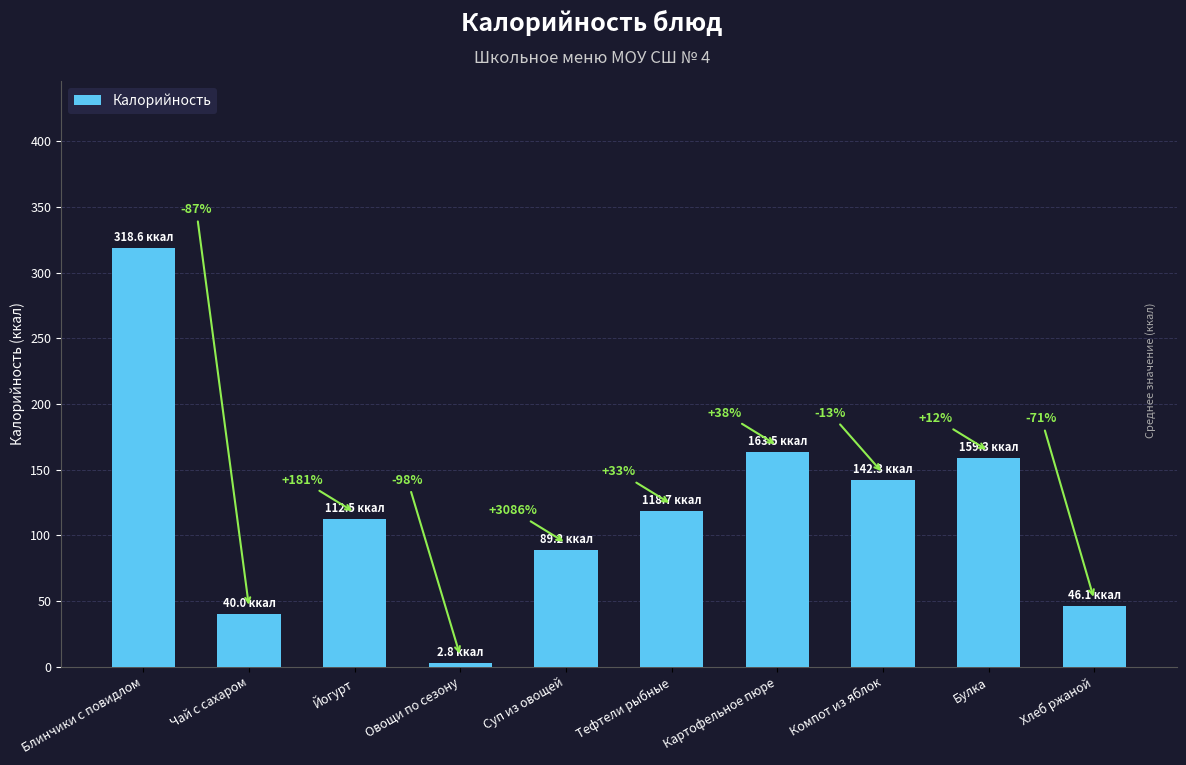

How many bars are there in total?

10